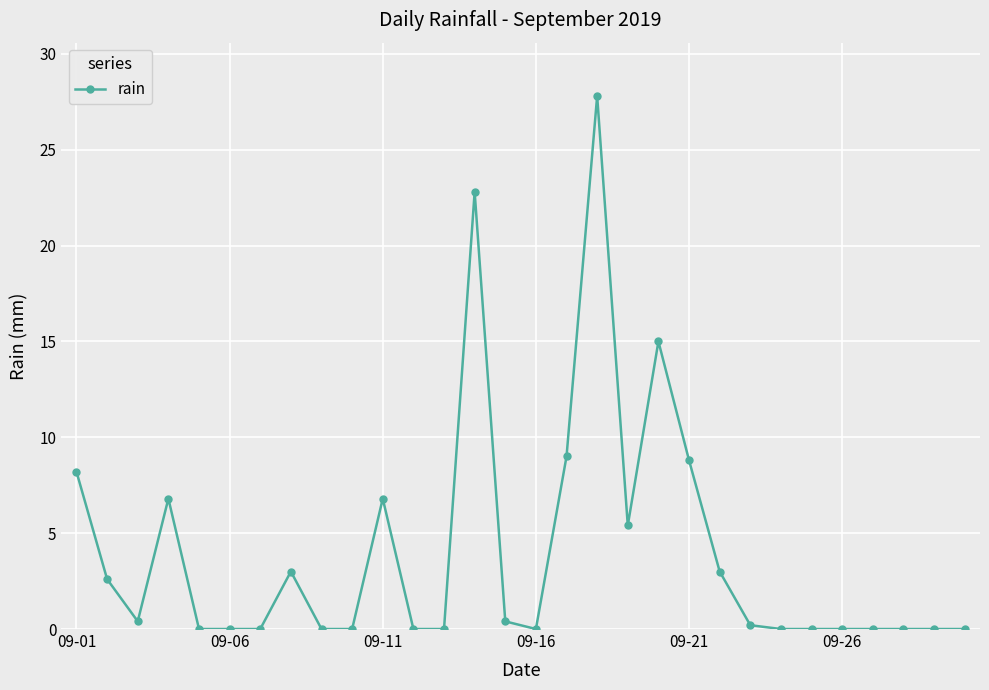

What is the value of the 23rd point from the left?

0.2